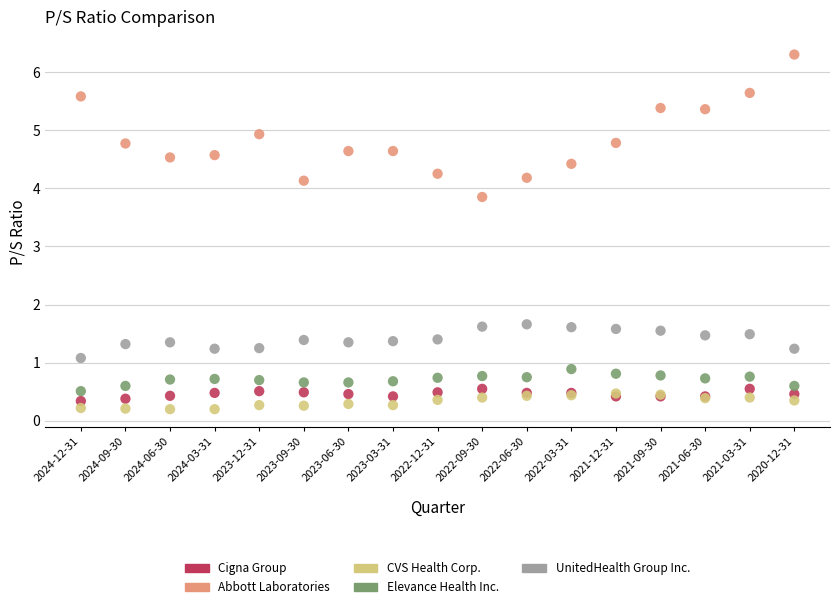

In the Abbott Laboratories series, what Y value is closest to 5?

4.9